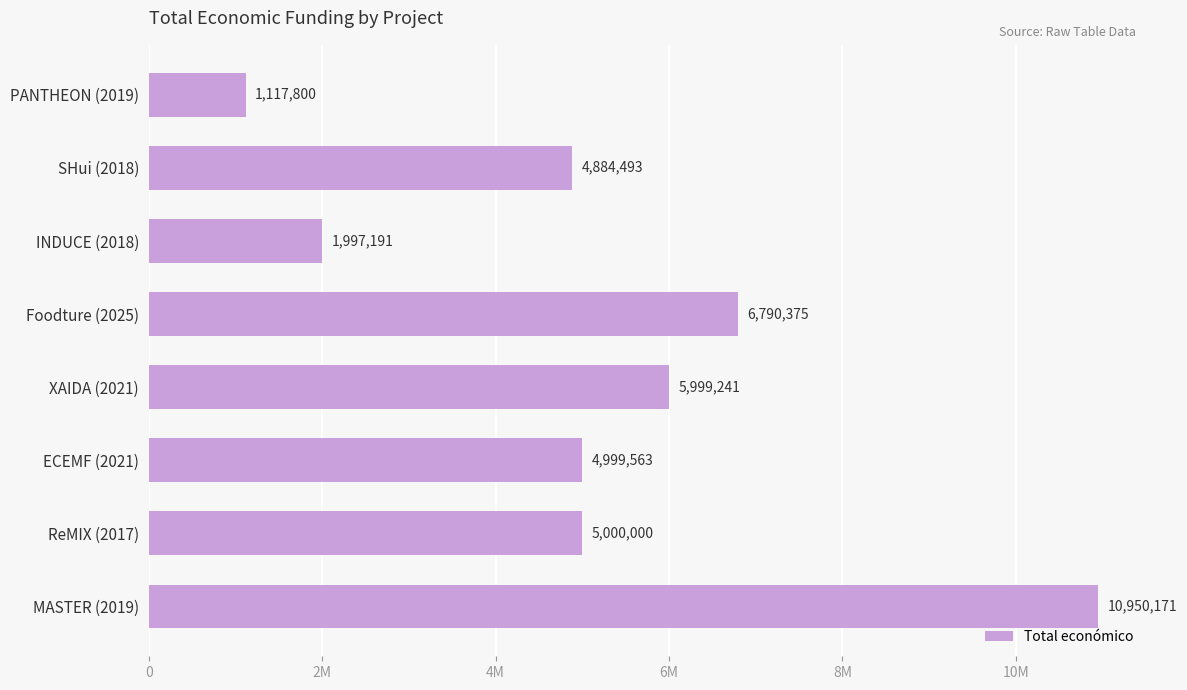

What is the smallest value displayed?

1117800